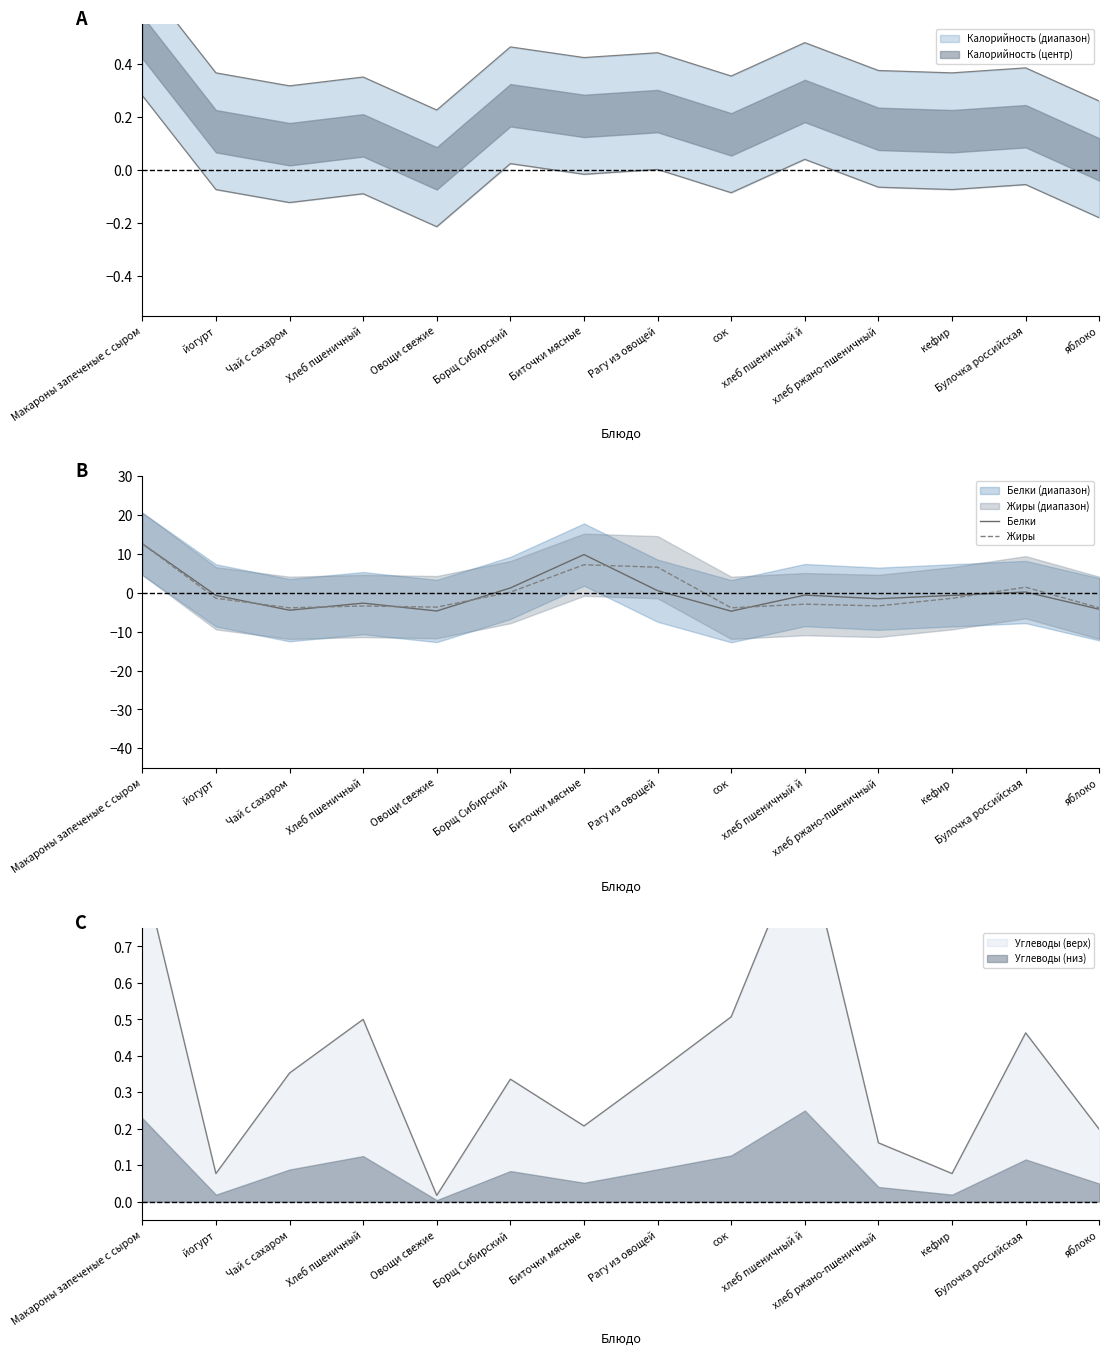

What is the lowest value of the Белки series?

-4.7